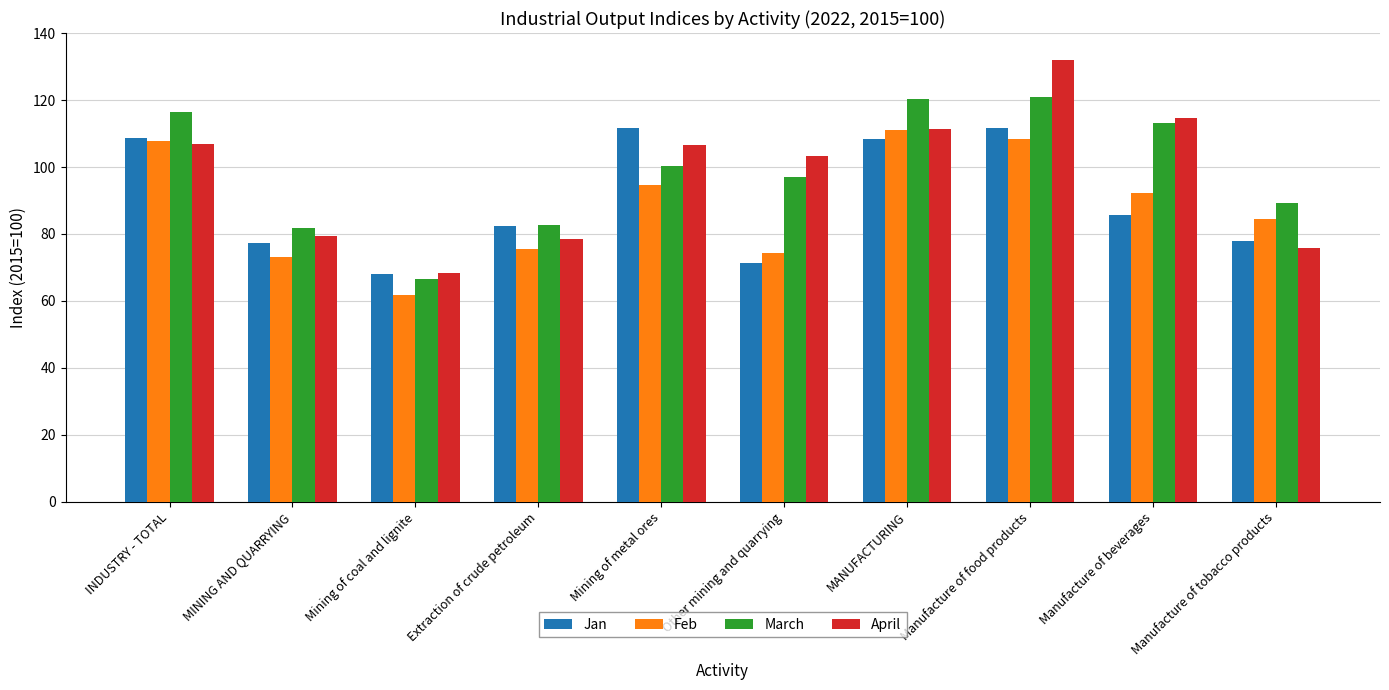

Is it true that Jan equals 68.1 at Mining of coal and lignite?

True